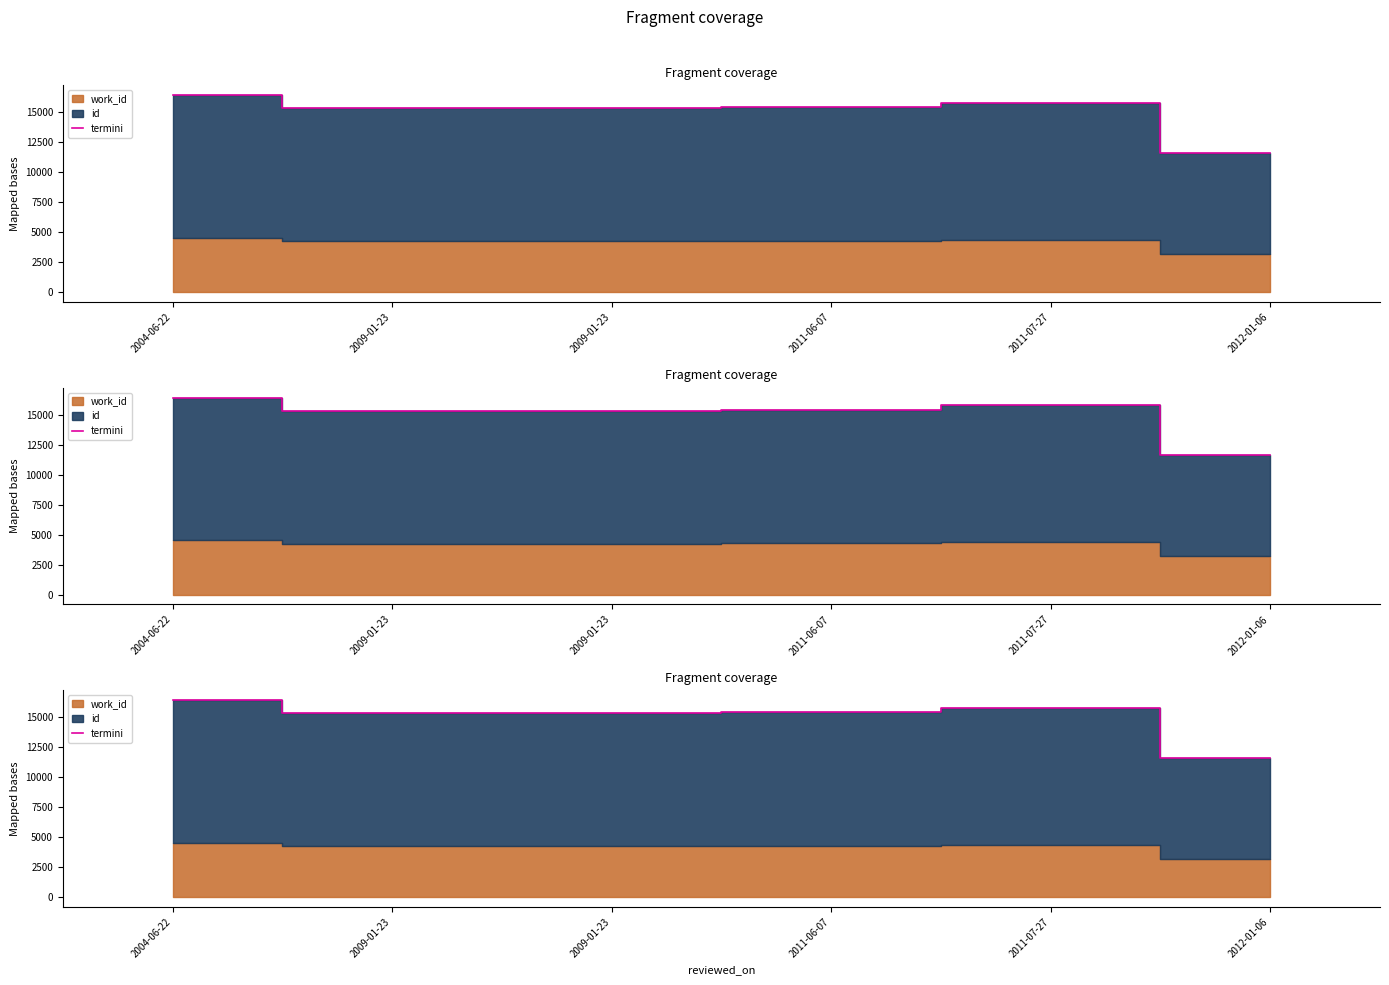

Count the number of categories in the chart.

6